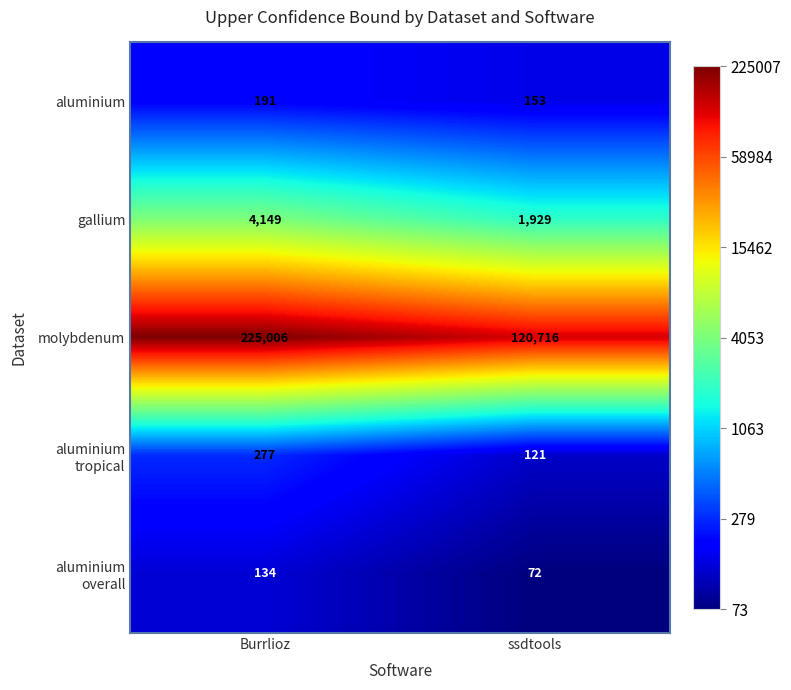

True or false: gallium has a value of 1929 at ssdtools.

True